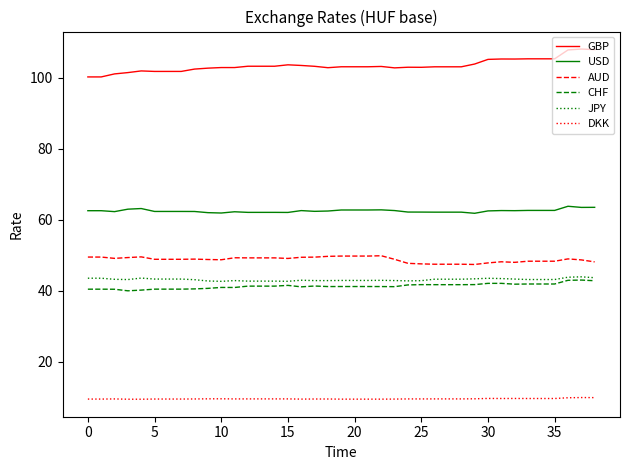

What is the maximum value shown in the chart?

108.1